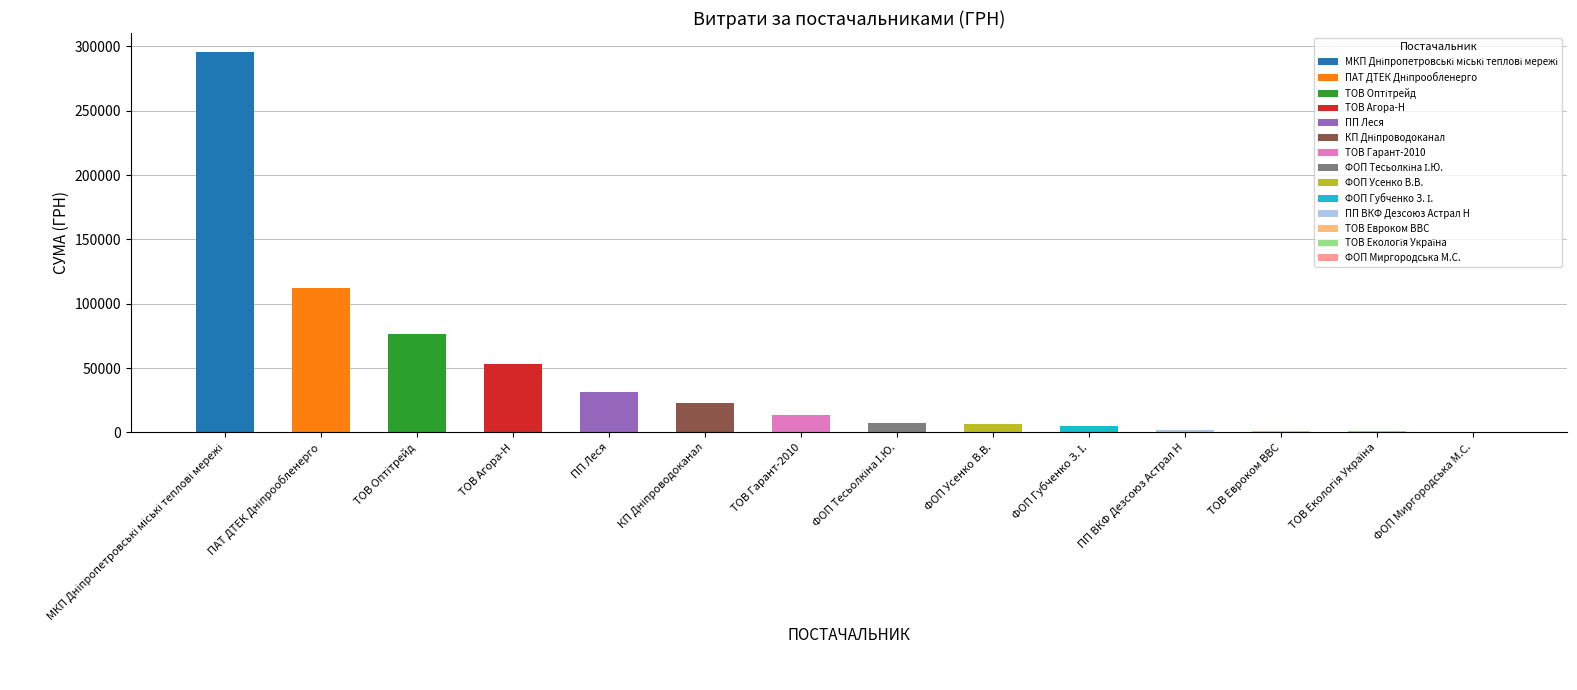

True or false: the data shows 15269.5 at ТОВ Агора-Н.

False